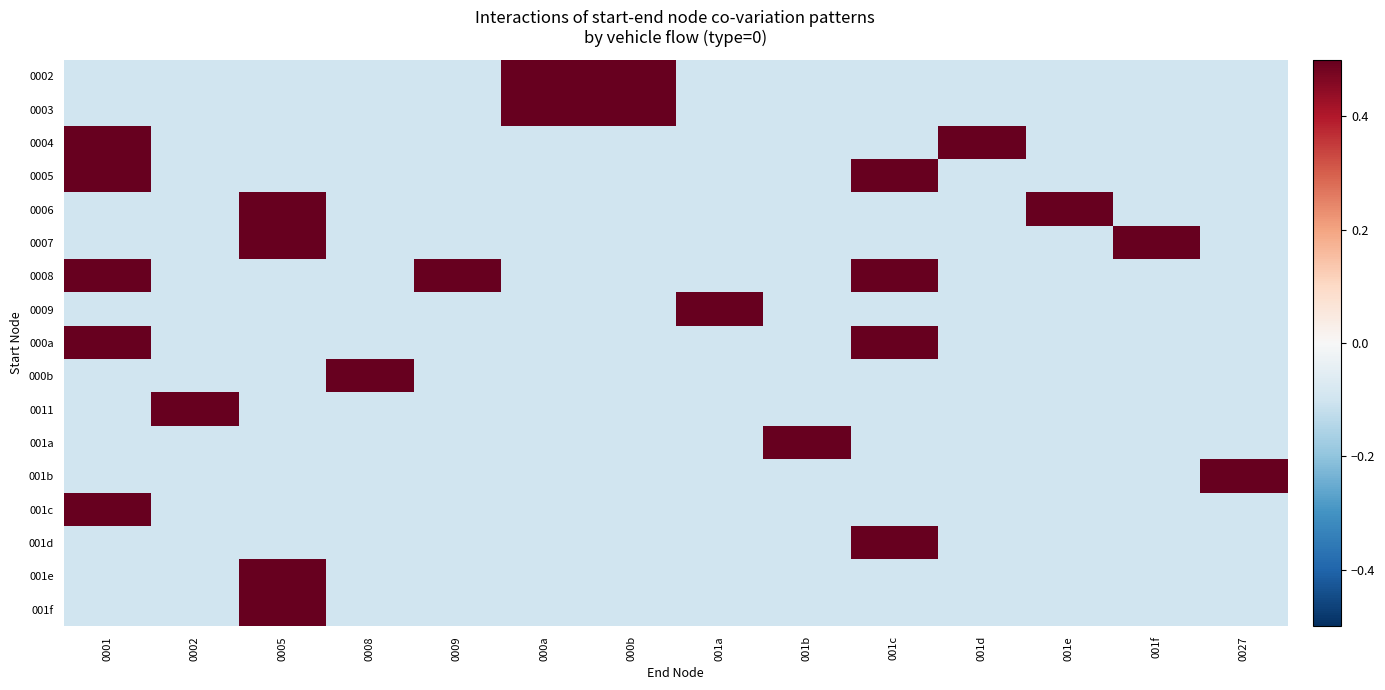

Reading left to right, transcribe all the data shown in this chart.

0002: 0001=-0.1	0002=-0.1	0005=-0.1	0008=-0.1	0009=-0.1	000a=0.9	000b=0.9	001a=-0.1	001b=-0.1	001c=-0.1	001d=-0.1	001e=-0.1	001f=-0.1	0027=-0.1
0003: 0001=-0.1	0002=-0.1	0005=-0.1	0008=-0.1	0009=-0.1	000a=0.9	000b=0.9	001a=-0.1	001b=-0.1	001c=-0.1	001d=-0.1	001e=-0.1	001f=-0.1	0027=-0.1
0004: 0001=0.9	0002=-0.1	0005=-0.1	0008=-0.1	0009=-0.1	000a=-0.1	000b=-0.1	001a=-0.1	001b=-0.1	001c=-0.1	001d=0.9	001e=-0.1	001f=-0.1	0027=-0.1
0005: 0001=0.9	0002=-0.1	0005=-0.1	0008=-0.1	0009=-0.1	000a=-0.1	000b=-0.1	001a=-0.1	001b=-0.1	001c=0.9	001d=-0.1	001e=-0.1	001f=-0.1	0027=-0.1
0006: 0001=-0.1	0002=-0.1	0005=0.9	0008=-0.1	0009=-0.1	000a=-0.1	000b=-0.1	001a=-0.1	001b=-0.1	001c=-0.1	001d=-0.1	001e=0.9	001f=-0.1	0027=-0.1
0007: 0001=-0.1	0002=-0.1	0005=0.9	0008=-0.1	0009=-0.1	000a=-0.1	000b=-0.1	001a=-0.1	001b=-0.1	001c=-0.1	001d=-0.1	001e=-0.1	001f=0.9	0027=-0.1
0008: 0001=0.9	0002=-0.1	0005=-0.1	0008=-0.1	0009=0.9	000a=-0.1	000b=-0.1	001a=-0.1	001b=-0.1	001c=0.9	001d=-0.1	001e=-0.1	001f=-0.1	0027=-0.1
0009: 0001=-0.1	0002=-0.1	0005=-0.1	0008=-0.1	0009=-0.1	000a=-0.1	000b=-0.1	001a=0.9	001b=-0.1	001c=-0.1	001d=-0.1	001e=-0.1	001f=-0.1	0027=-0.1
000a: 0001=0.9	0002=-0.1	0005=-0.1	0008=-0.1	0009=-0.1	000a=-0.1	000b=-0.1	001a=-0.1	001b=-0.1	001c=0.9	001d=-0.1	001e=-0.1	001f=-0.1	0027=-0.1
000b: 0001=-0.1	0002=-0.1	0005=-0.1	0008=0.9	0009=-0.1	000a=-0.1	000b=-0.1	001a=-0.1	001b=-0.1	001c=-0.1	001d=-0.1	001e=-0.1	001f=-0.1	0027=-0.1
0011: 0001=-0.1	0002=0.9	0005=-0.1	0008=-0.1	0009=-0.1	000a=-0.1	000b=-0.1	001a=-0.1	001b=-0.1	001c=-0.1	001d=-0.1	001e=-0.1	001f=-0.1	0027=-0.1
001a: 0001=-0.1	0002=-0.1	0005=-0.1	0008=-0.1	0009=-0.1	000a=-0.1	000b=-0.1	001a=-0.1	001b=0.9	001c=-0.1	001d=-0.1	001e=-0.1	001f=-0.1	0027=-0.1
001b: 0001=-0.1	0002=-0.1	0005=-0.1	0008=-0.1	0009=-0.1	000a=-0.1	000b=-0.1	001a=-0.1	001b=-0.1	001c=-0.1	001d=-0.1	001e=-0.1	001f=-0.1	0027=0.9
001c: 0001=0.9	0002=-0.1	0005=-0.1	0008=-0.1	0009=-0.1	000a=-0.1	000b=-0.1	001a=-0.1	001b=-0.1	001c=-0.1	001d=-0.1	001e=-0.1	001f=-0.1	0027=-0.1
001d: 0001=-0.1	0002=-0.1	0005=-0.1	0008=-0.1	0009=-0.1	000a=-0.1	000b=-0.1	001a=-0.1	001b=-0.1	001c=0.9	001d=-0.1	001e=-0.1	001f=-0.1	0027=-0.1
001e: 0001=-0.1	0002=-0.1	0005=0.9	0008=-0.1	0009=-0.1	000a=-0.1	000b=-0.1	001a=-0.1	001b=-0.1	001c=-0.1	001d=-0.1	001e=-0.1	001f=-0.1	0027=-0.1
001f: 0001=-0.1	0002=-0.1	0005=0.9	0008=-0.1	0009=-0.1	000a=-0.1	000b=-0.1	001a=-0.1	001b=-0.1	001c=-0.1	001d=-0.1	001e=-0.1	001f=-0.1	0027=-0.1